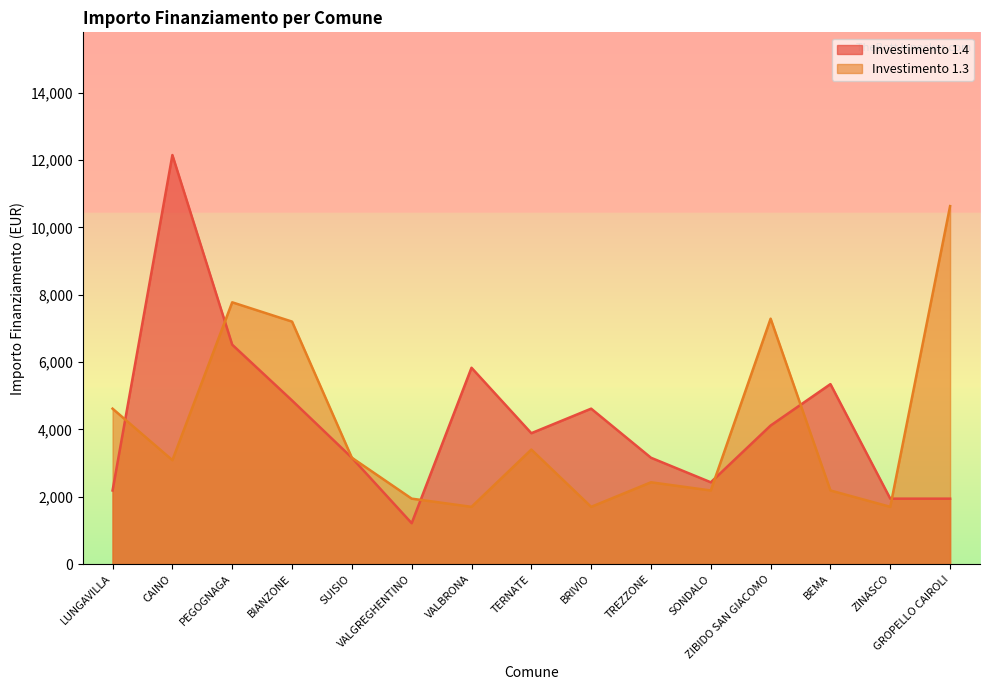

Reading left to right, what are all the values shown in this chart?

1.4: LUNGAVILLA=2187	CAINO=12150	PEGOGNAGA=6517	BIANZONE=4860	SUISIO=3159	VALGREGHENTINO=1215	VALBRONA=5832	TERNATE=3888	BRIVIO=4617	TREZZONE=3159	SONDALO=2430	ZIBIDO SAN GIACOMO=4116	BEMA=5346	ZINASCO=1944	GROPELLO CAIROLI=1944
1.3: LUNGAVILLA=4617	CAINO=3087	PEGOGNAGA=7776	BIANZONE=7203	SUISIO=3159	VALGREGHENTINO=1944	VALBRONA=1701	TERNATE=3402	BRIVIO=1701	TREZZONE=2430	SONDALO=2187	ZIBIDO SAN GIACOMO=7290	BEMA=2187	ZINASCO=1701	GROPELLO CAIROLI=10633